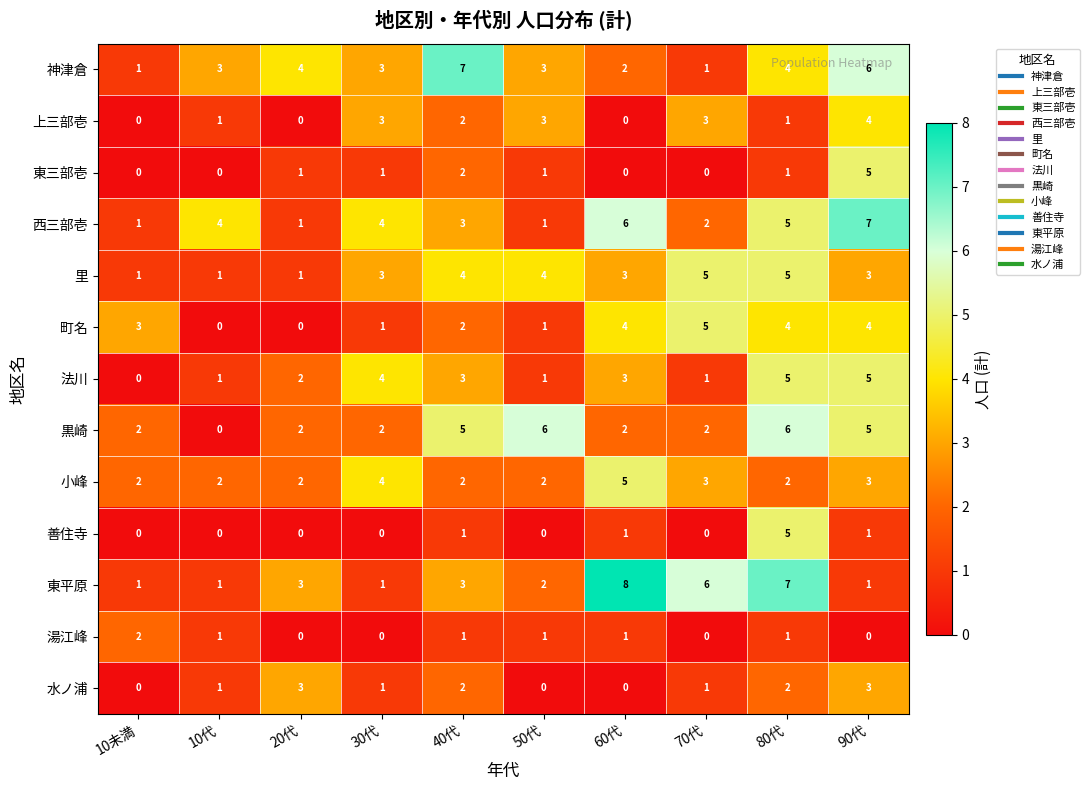

What is the maximum value for 西三部壱?

7